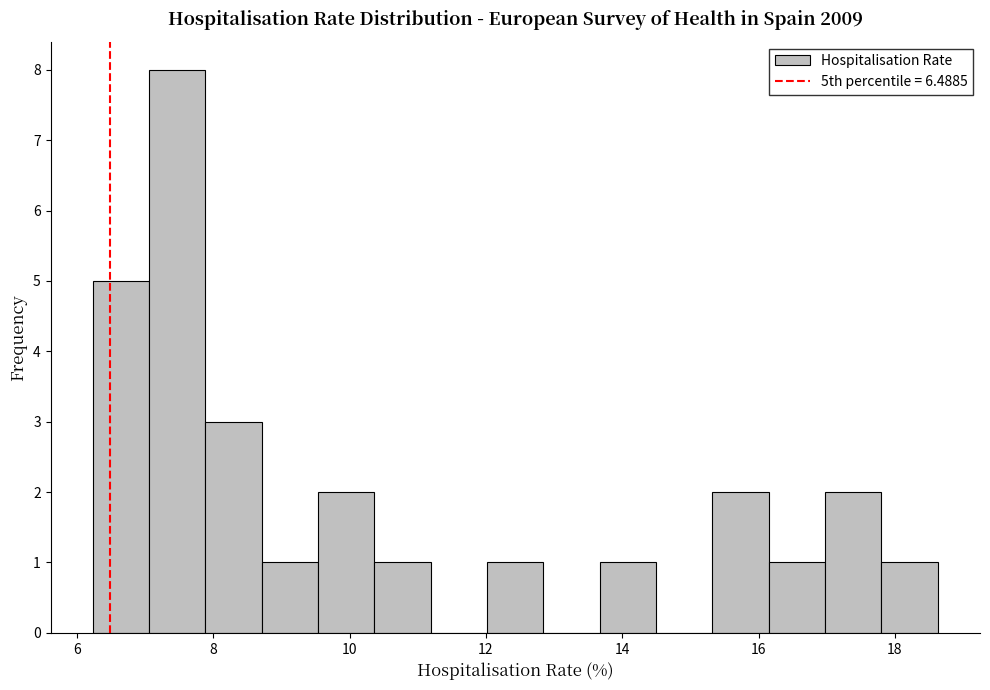

Over which range of the x-axis is the bar tallest?

7.0 to 7.8